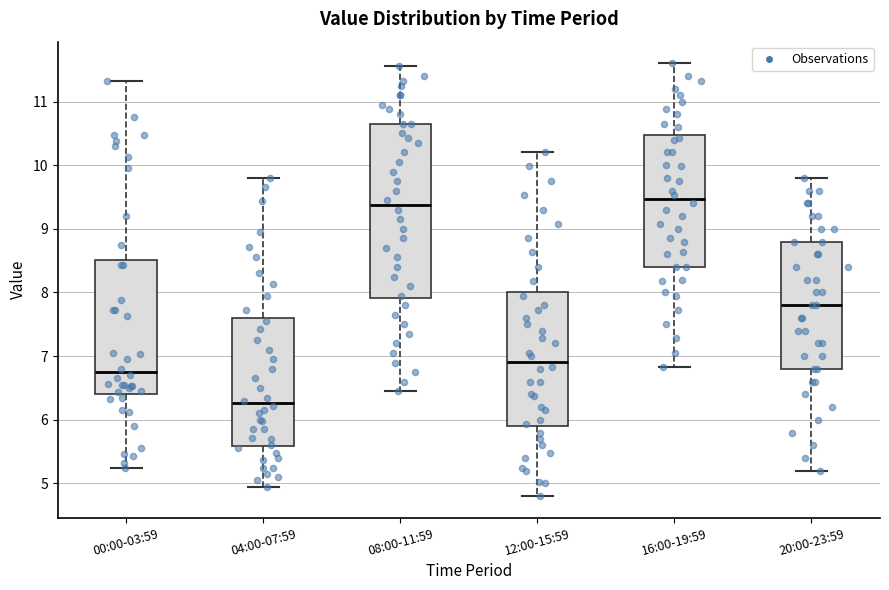

Reading left to right, transcribe this box plot: for each box, give where its median line is, the range the box spans, and where its two whiskers end, as read against the y-axis. The values are not printed on the chart, so give them approximately, as read against the axis.

00:00-03:59: median 6.8, box 6.4 to 8.5, whiskers 5.3 to 11.3
04:00-07:59: median 6.3, box 5.6 to 7.6, whiskers 5.0 to 9.8
08:00-11:59: median 9.4, box 7.9 to 10.7, whiskers 6.5 to 11.6
12:00-15:59: median 6.9, box 5.9 to 8.0, whiskers 4.8 to 10.2
16:00-19:59: median 9.5, box 8.4 to 10.5, whiskers 6.8 to 11.6
20:00-23:59: median 7.8, box 6.8 to 8.8, whiskers 5.2 to 9.8